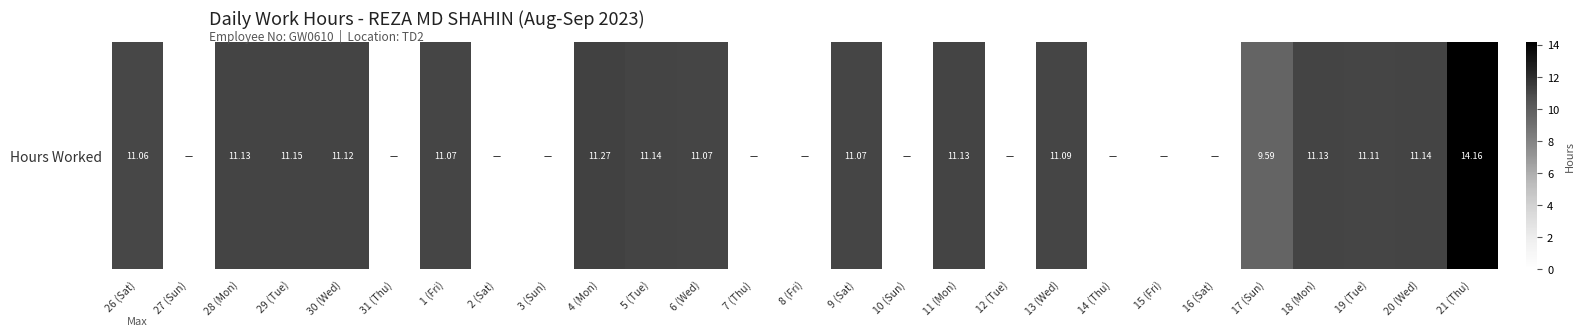

Which category has the lowest value across all series?

27 (Sun)